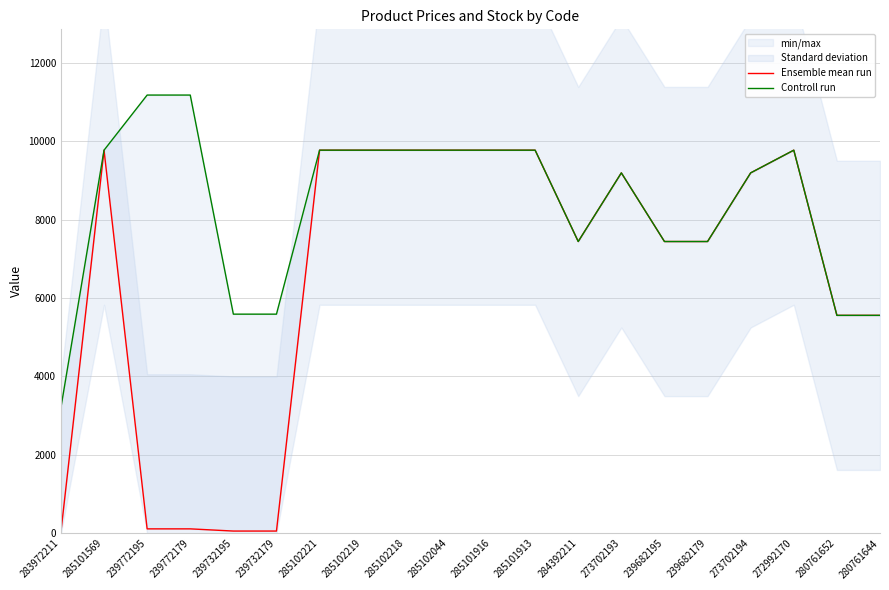

Is it true that Ensemble mean run equals 31.4 at 239772179?

False